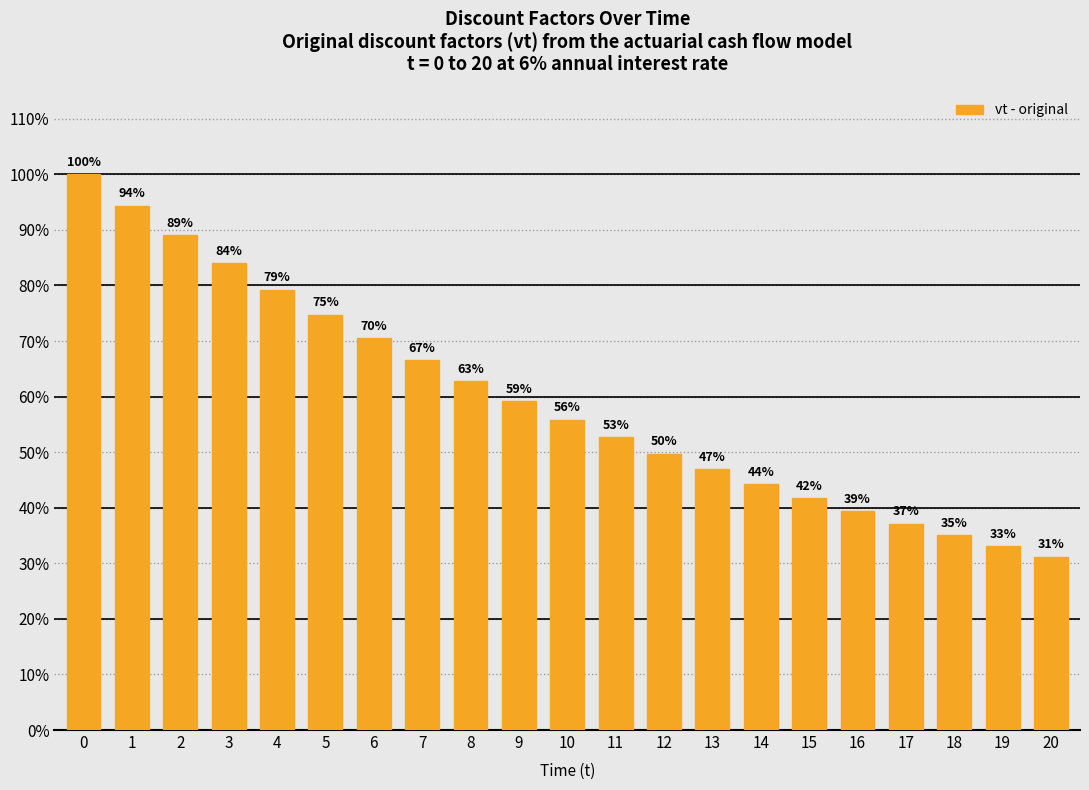

What is the value of the 21st bar from the left?

0.3